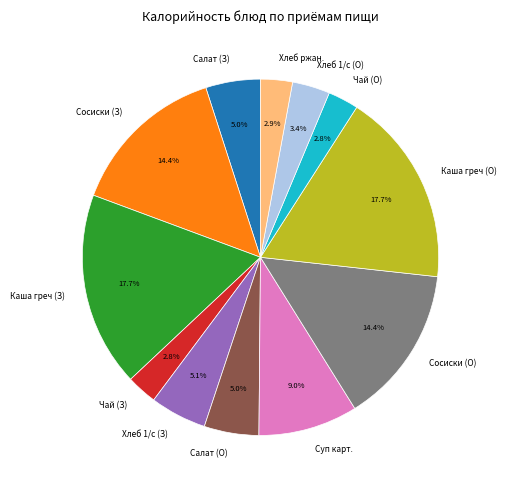

Between Салат (З) and Сосиски (О), which is larger?

Сосиски (О)